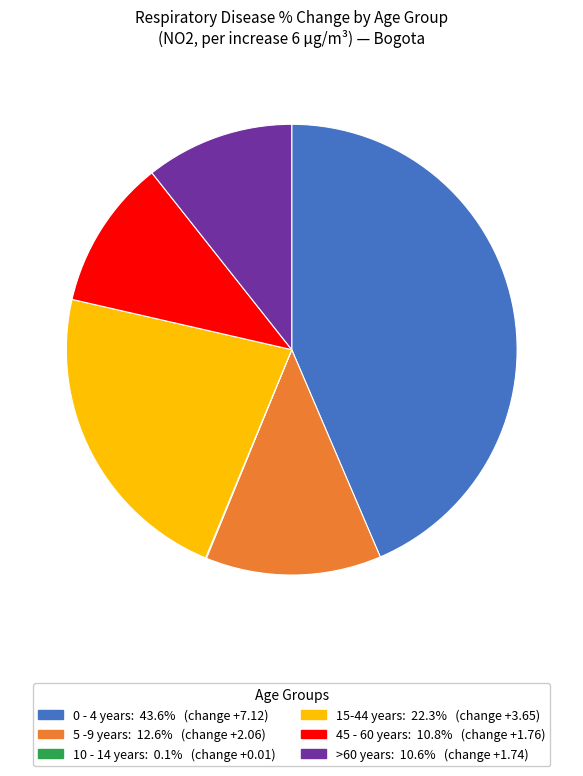

Do 45 - 60 years and 15-44 years together represent more than half of the pie?

No